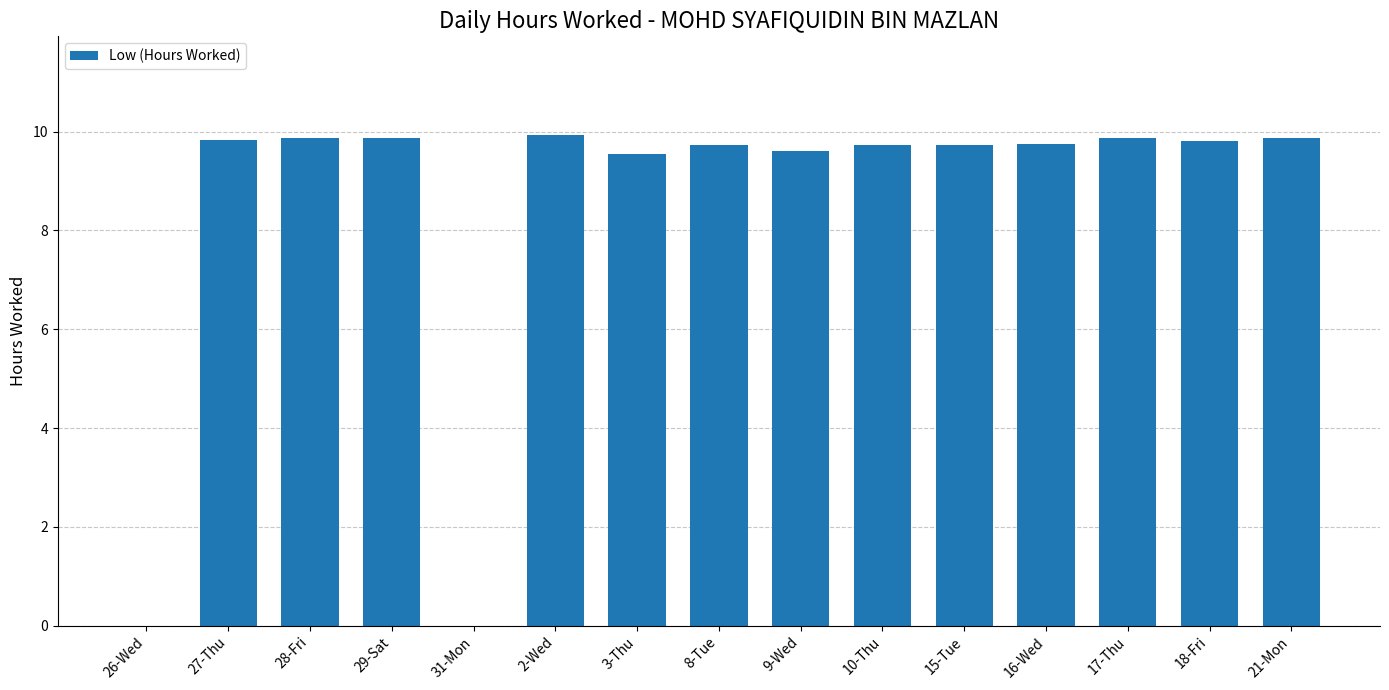

What is the greatest value displayed?

9.9